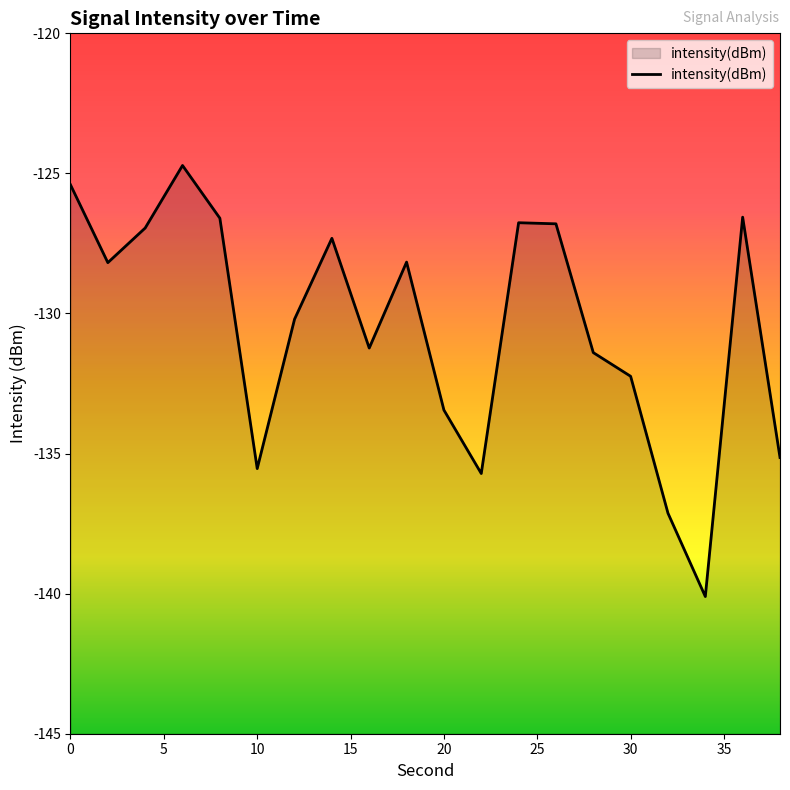

How many values are below -128?

12